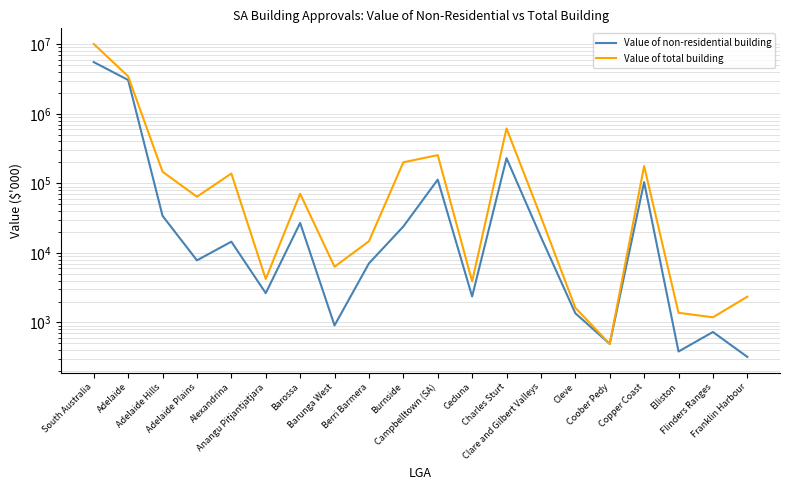

Reading right to left, what are all the values shown in this chart?

Value of non-residential building: 320.0	729.2	382.3	104208.2	491.5	1357.7	16929.2	230038.2	2363.9	113111.3	23965.1	7068.2	907.6	26983.8	2640.7	14511.6	7814.1	34130.0	3064080.1	5537197.3
Value of total building: 2347.3	1186.0	1377.5	177224.7	491.5	1626.7	32898.0	616006.0	3901.2	254689.8	200865.2	14717.3	6328.2	70907.9	4218.1	138527.2	64234.0	146912.4	3463346.7	10093813.5